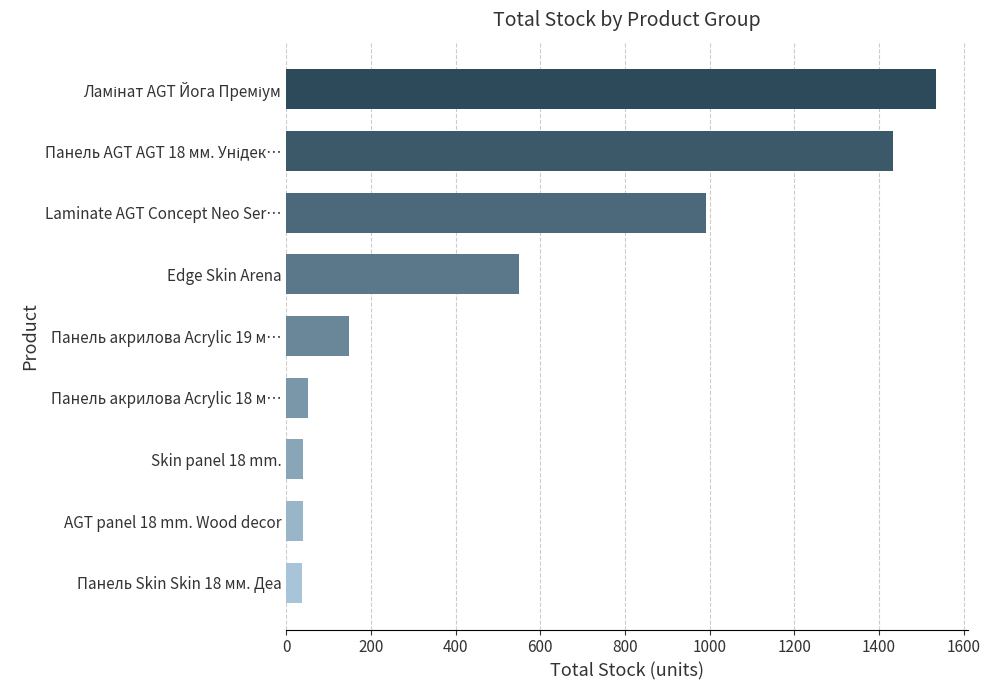

True or false: the data shows 550 at Edge Skin Arena.

True